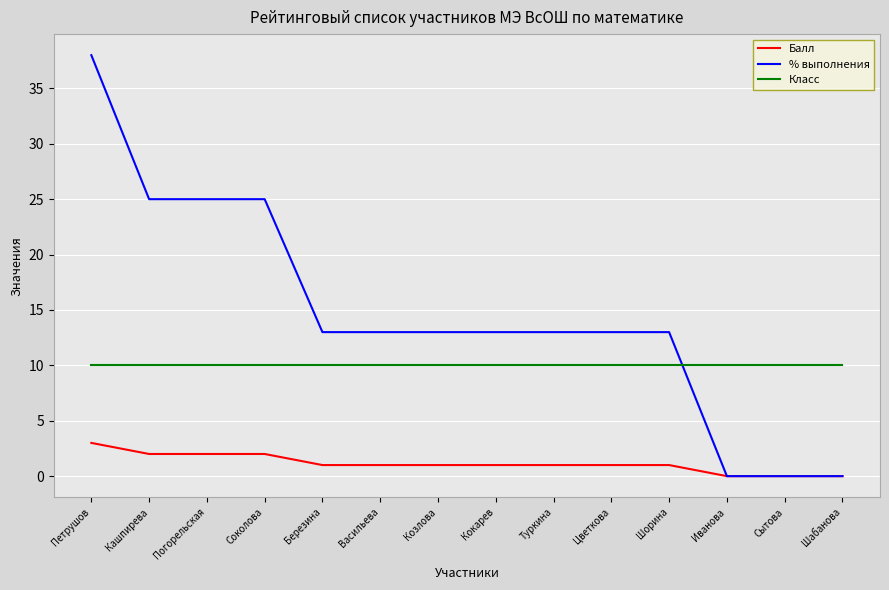

Which series changed the most between Шорина and Иванова?

% выполнения